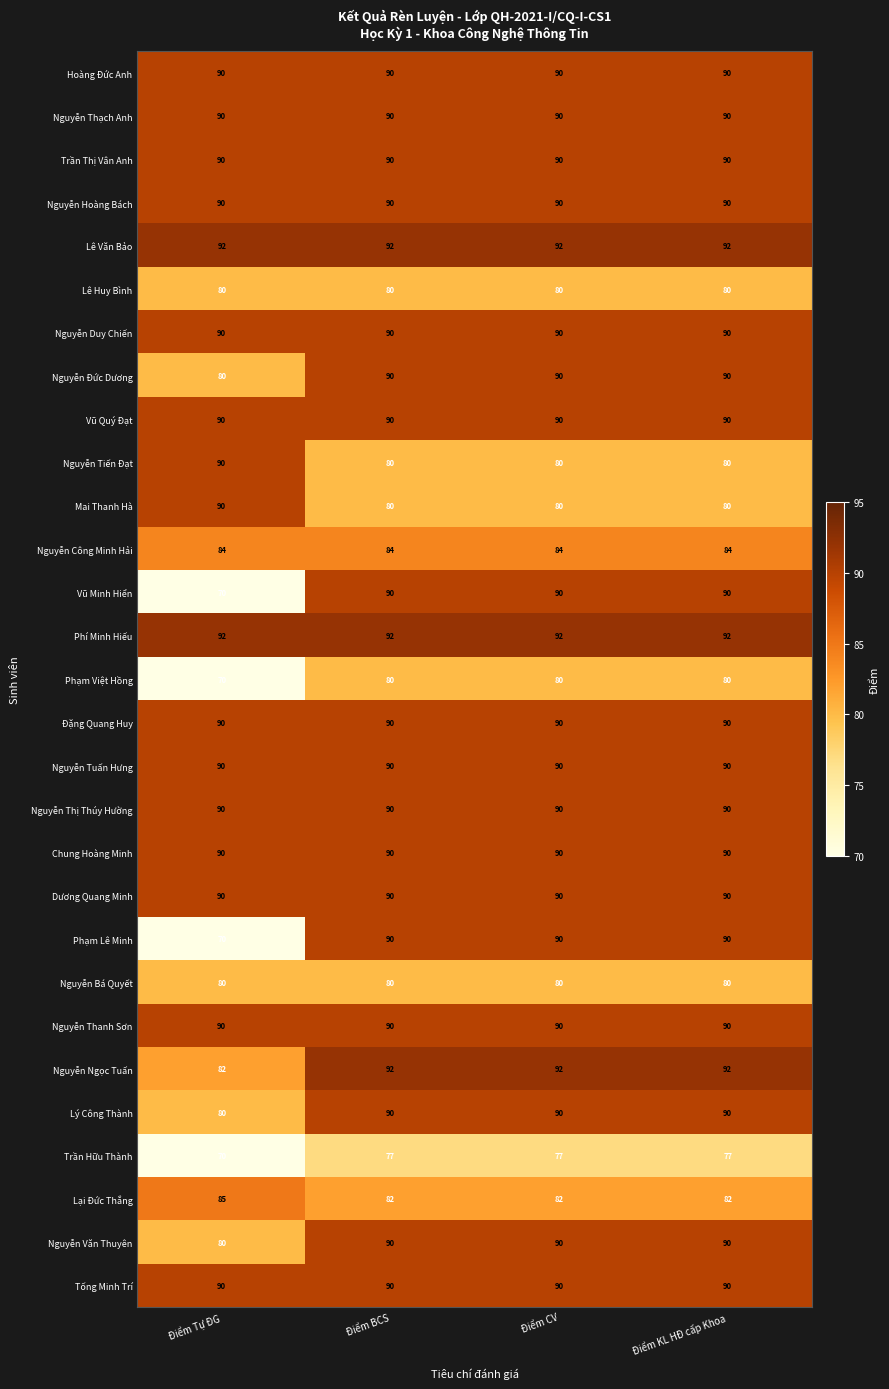

What is the spread (max minus min) of values at Điểm CV?

15